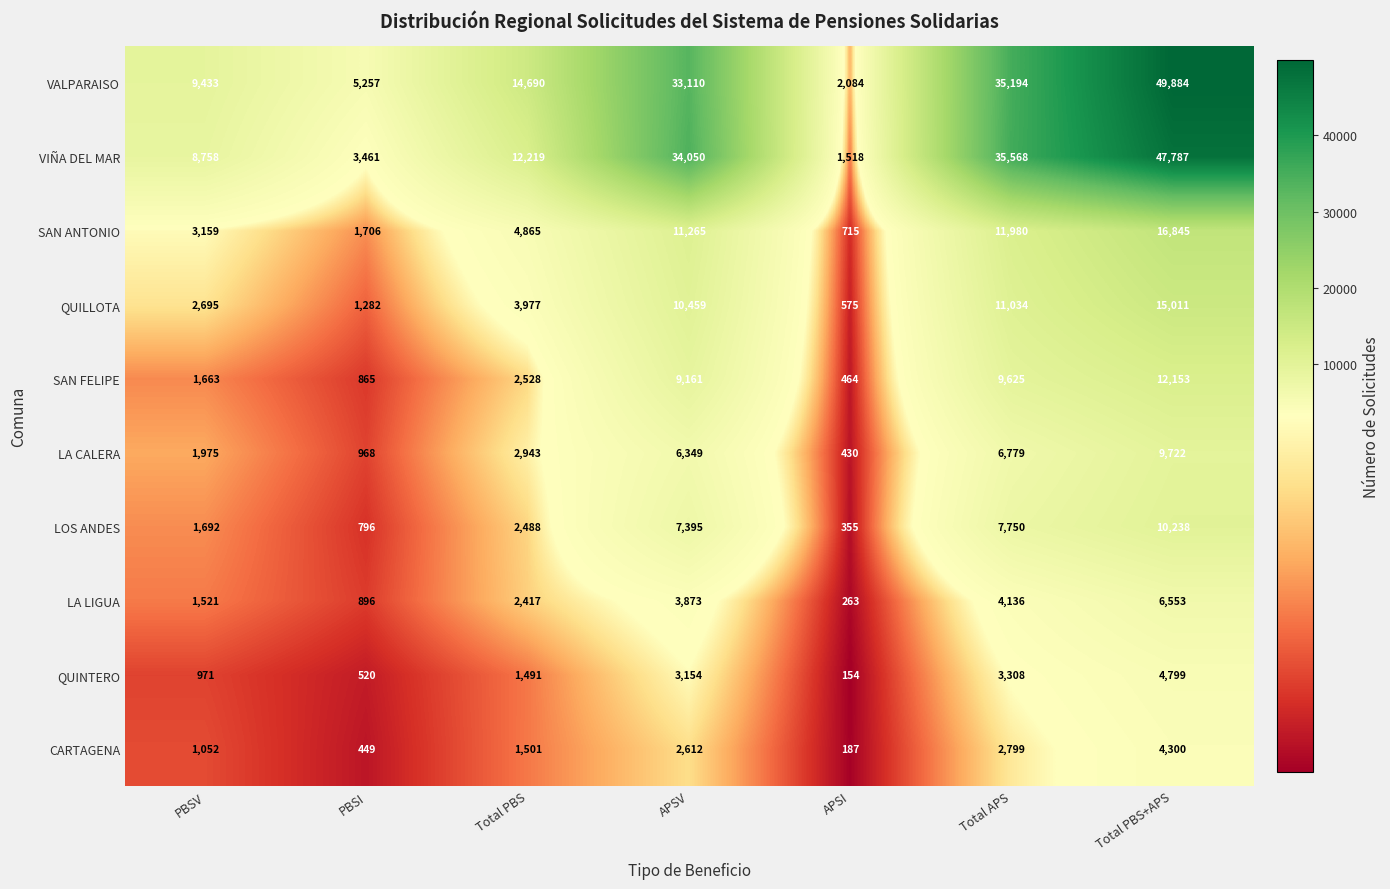

Rank the series by their maximum value, from lowest to highest.

CARTAGENA, QUINTERO, LA LIGUA, LA CALERA, LOS ANDES, SAN FELIPE, QUILLOTA, SAN ANTONIO, VIÑA DEL MAR, VALPARAISO